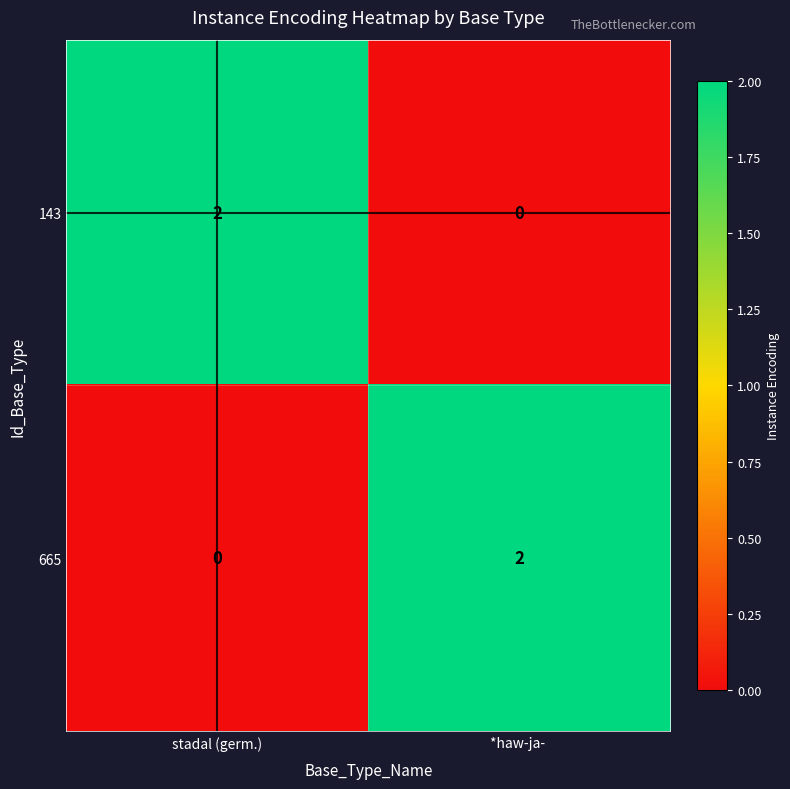

Rank the series at *haw-ja-  from lowest to highest value.

143, 665